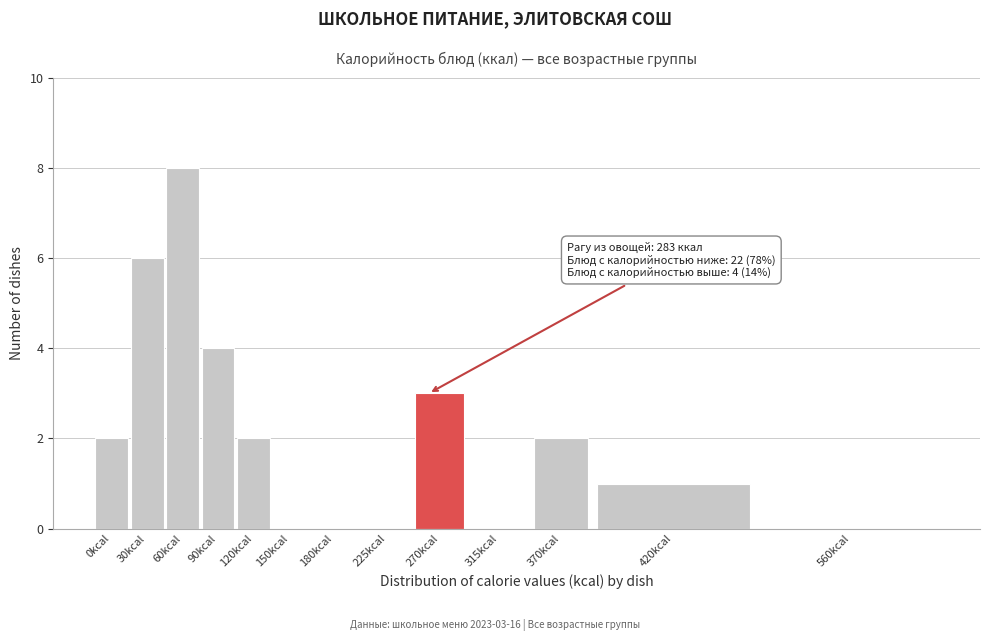

Reading left to right, transcribe all the data shown in this chart.

0kcal=2	30kcal=6	60kcal=8	90kcal=4	120kcal=2	150kcal=0	180kcal=0	225kcal=0	270kcal=3	315kcal=0	370kcal=2	420kcal=1	560kcal=0